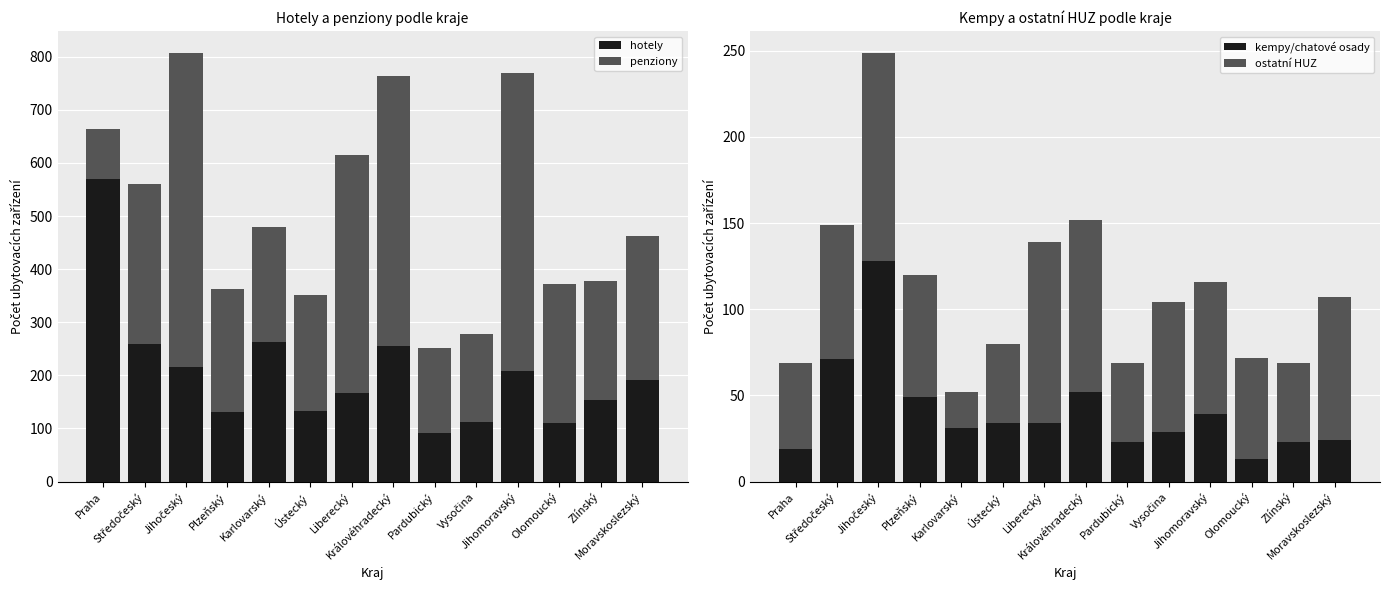

What is the label of the 9th bar from the left?

Pardubický